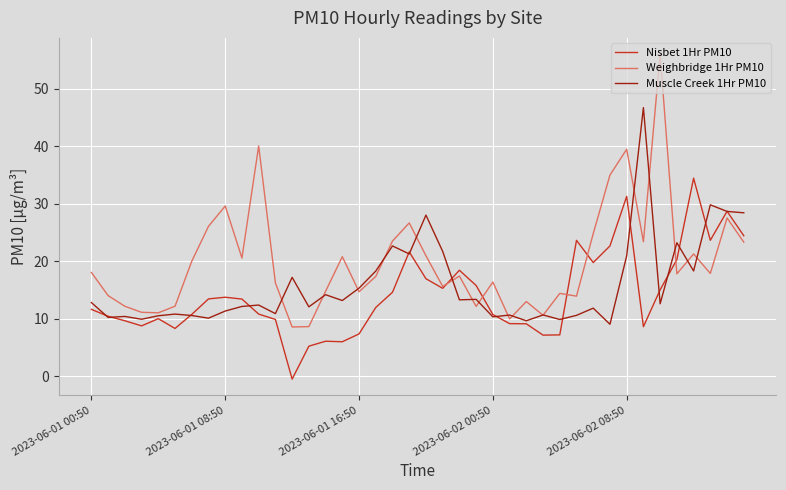

What is the highest value of the Muscle Creek 1Hr PM10 series?

46.7